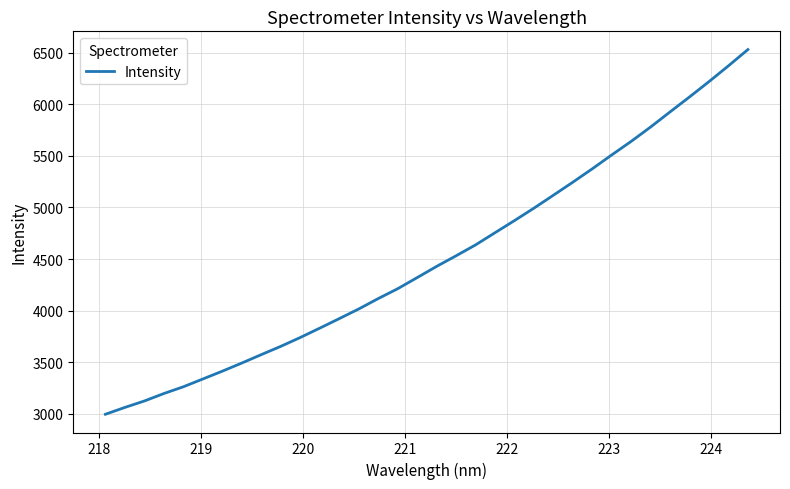

What is the difference between the maximum and minimum values?

3535.4